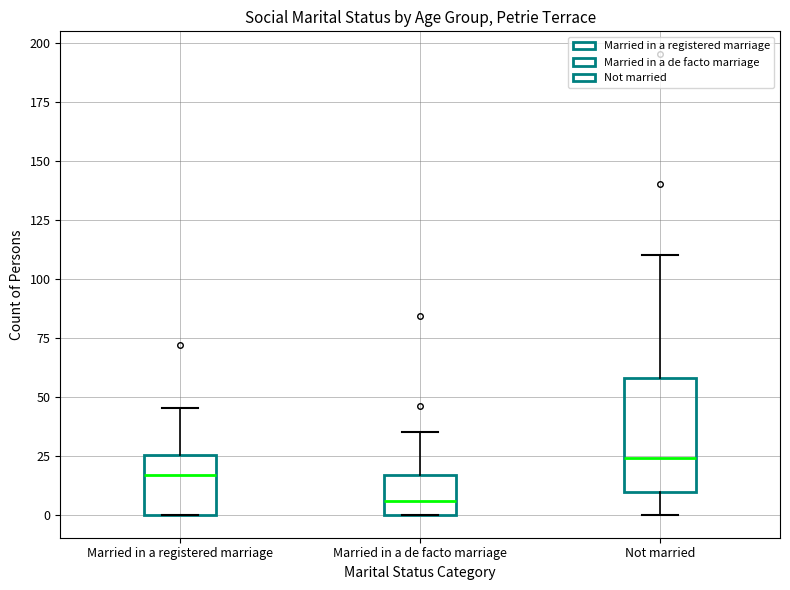

Where does the median line of the box for Not married sit on the y-axis? The values are not printed on the chart, so give them approximately, as read against the axis.

25